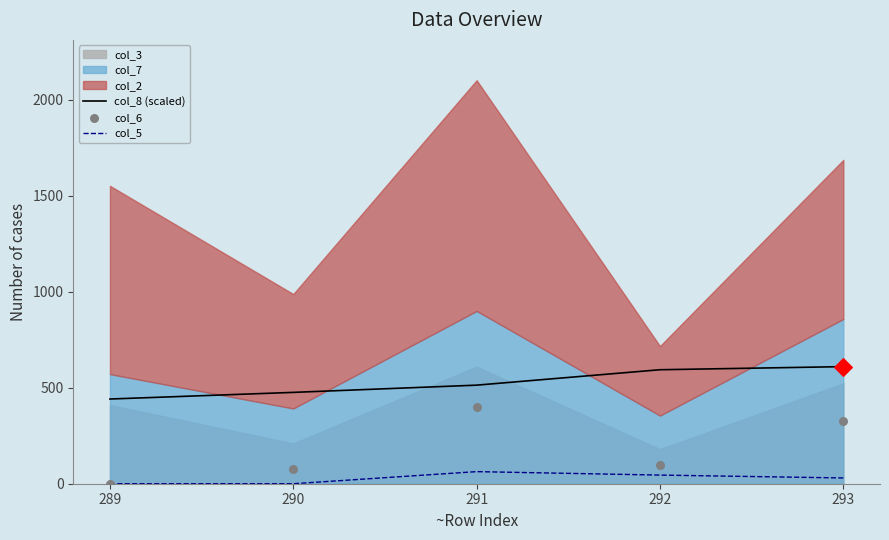

Is the value of col_6 at 293 greater than the value of col_5 at 289?

Yes